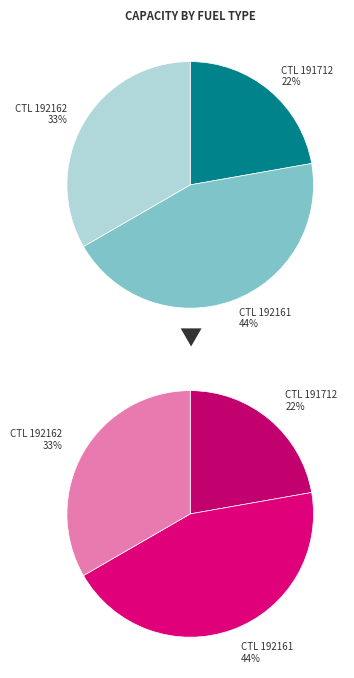

How many slices are in this pie chart?

3